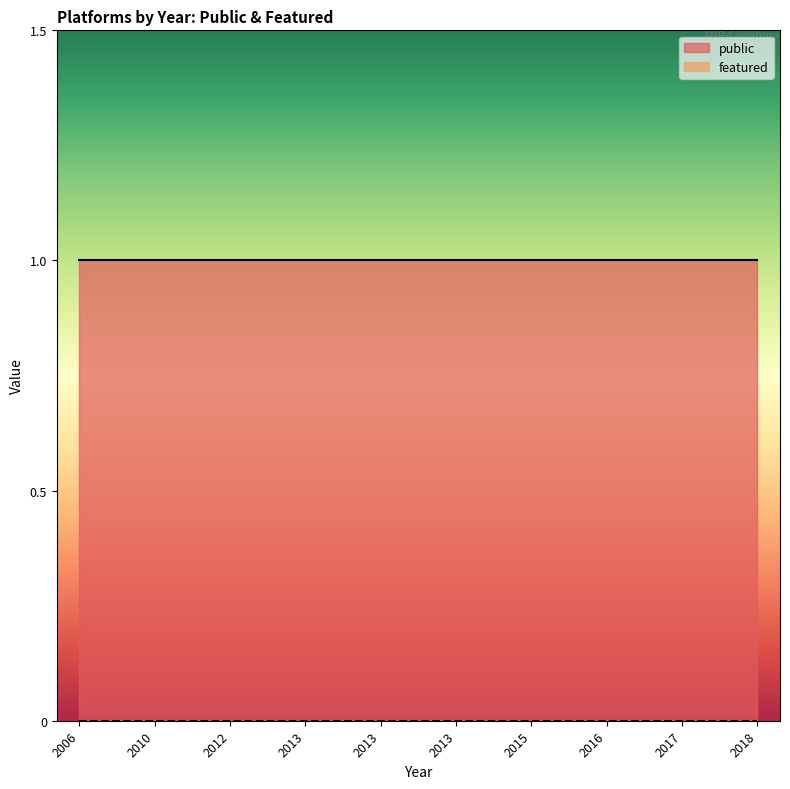

Does the chart have visible grid lines?

No